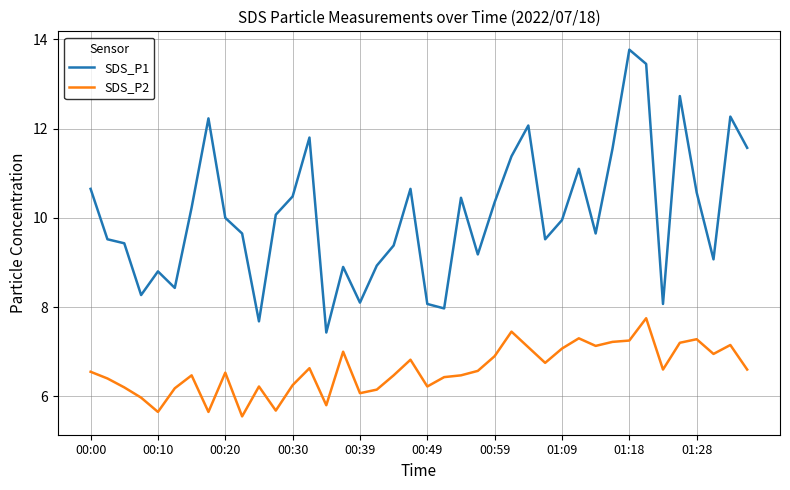

Rank the series by their average value, from highest to lowest.

SDS_P1, SDS_P2